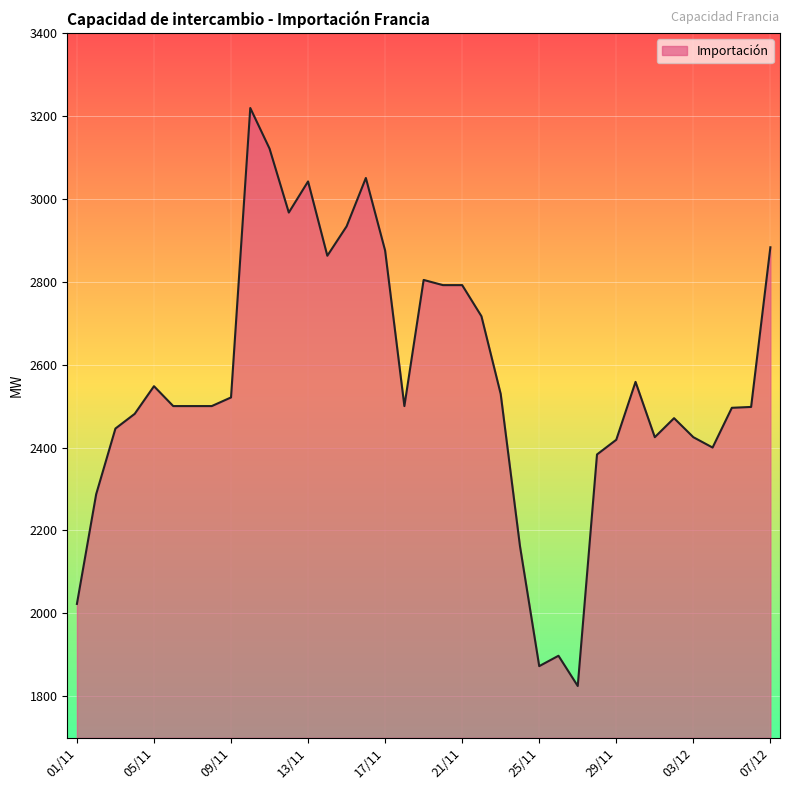

What is the smallest value displayed?

1825.0